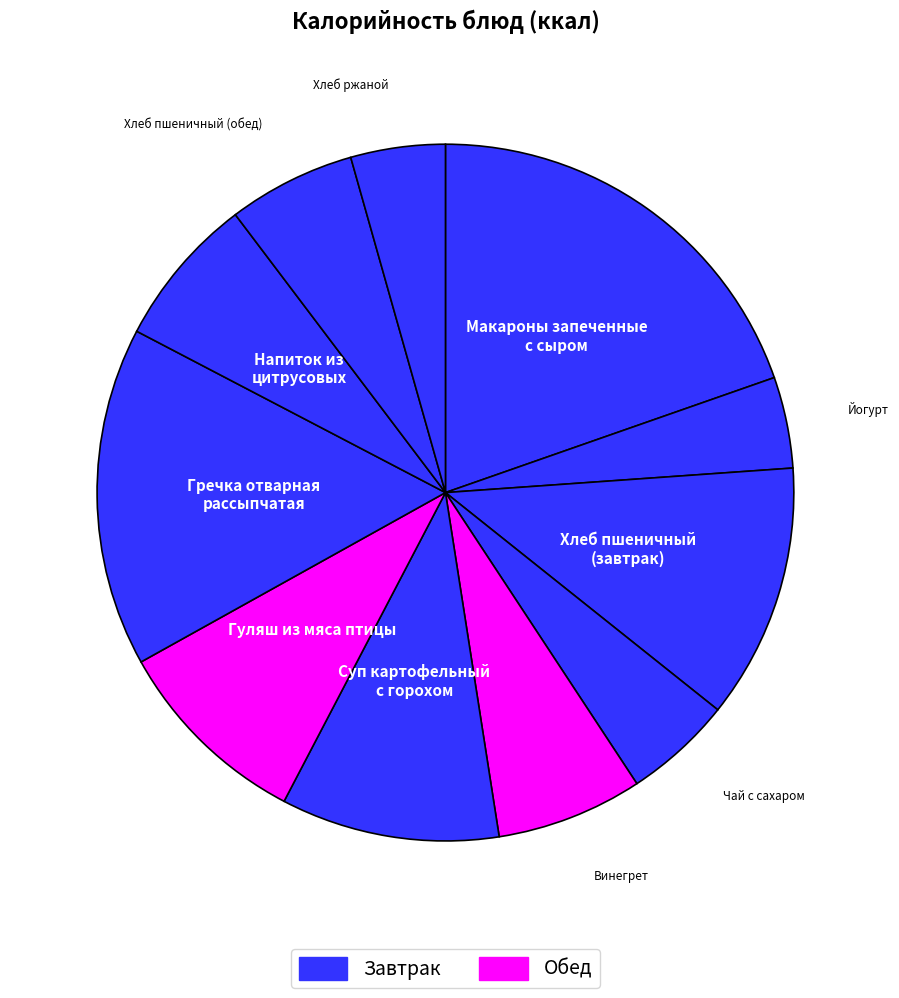

How many segments does this pie chart have?

11